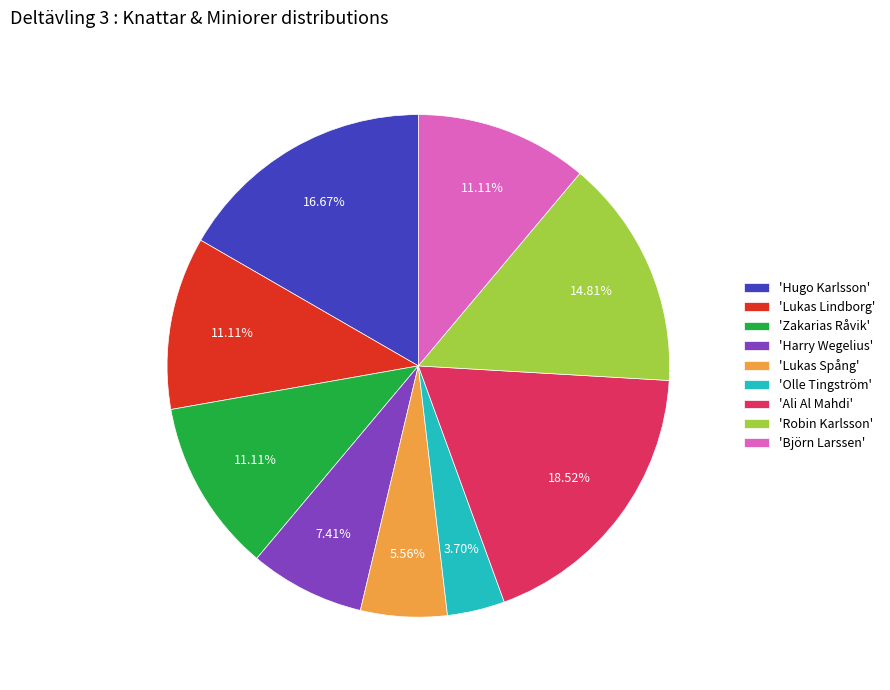

How many segments does this pie chart have?

9